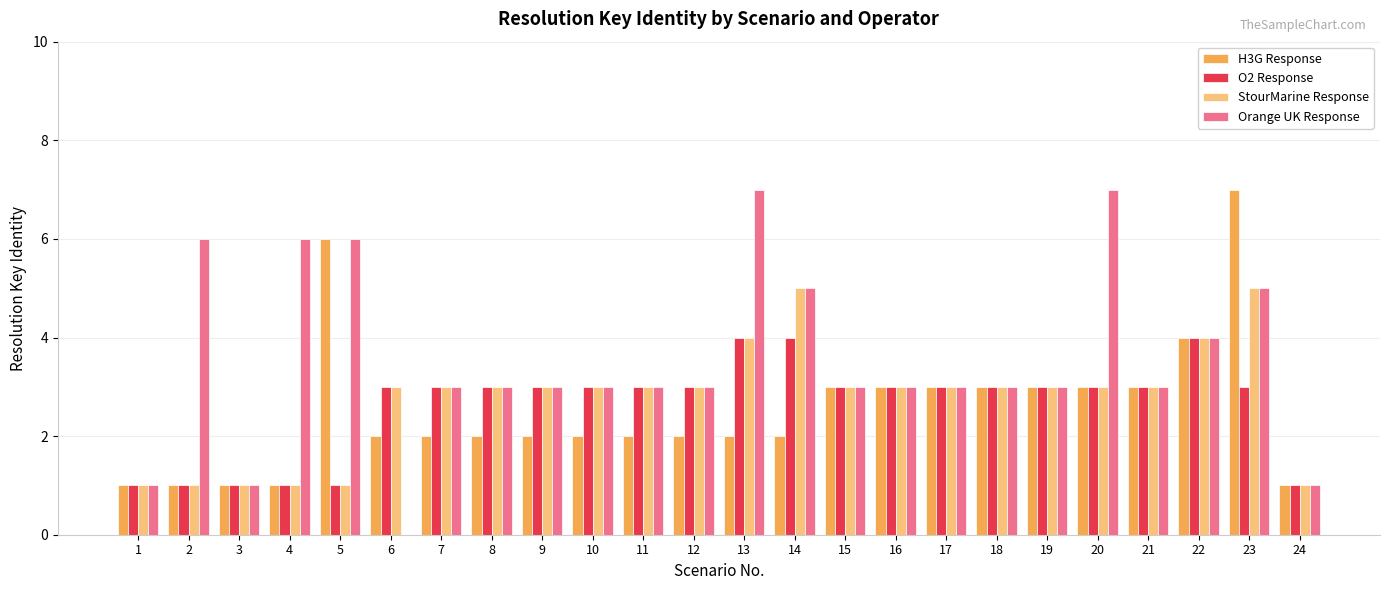

What is the maximum value shown in the chart?

7